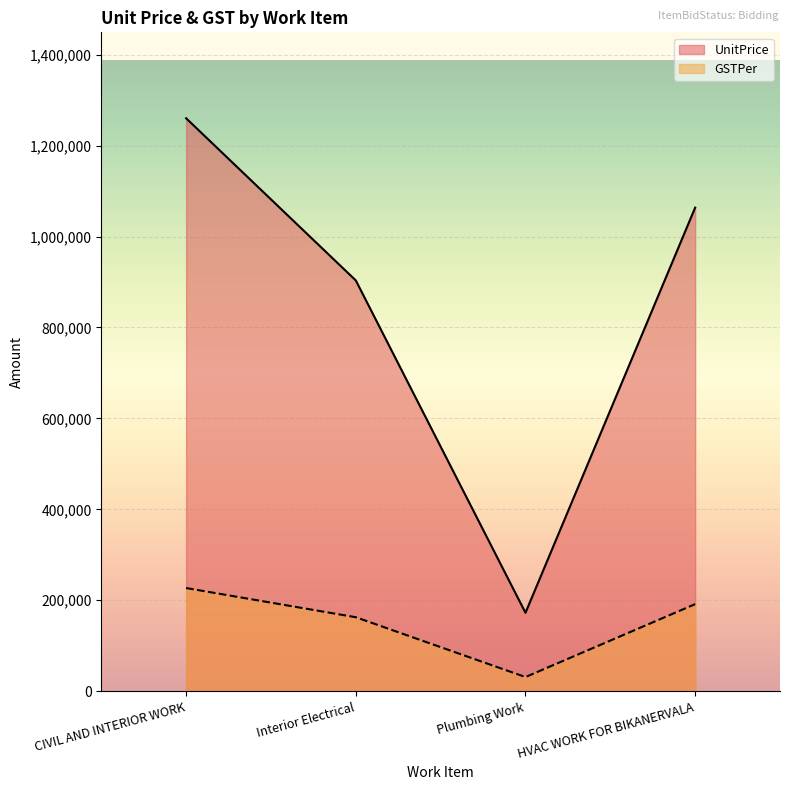

At which label is UnitPrice closest to 716280?

Interior Electrical